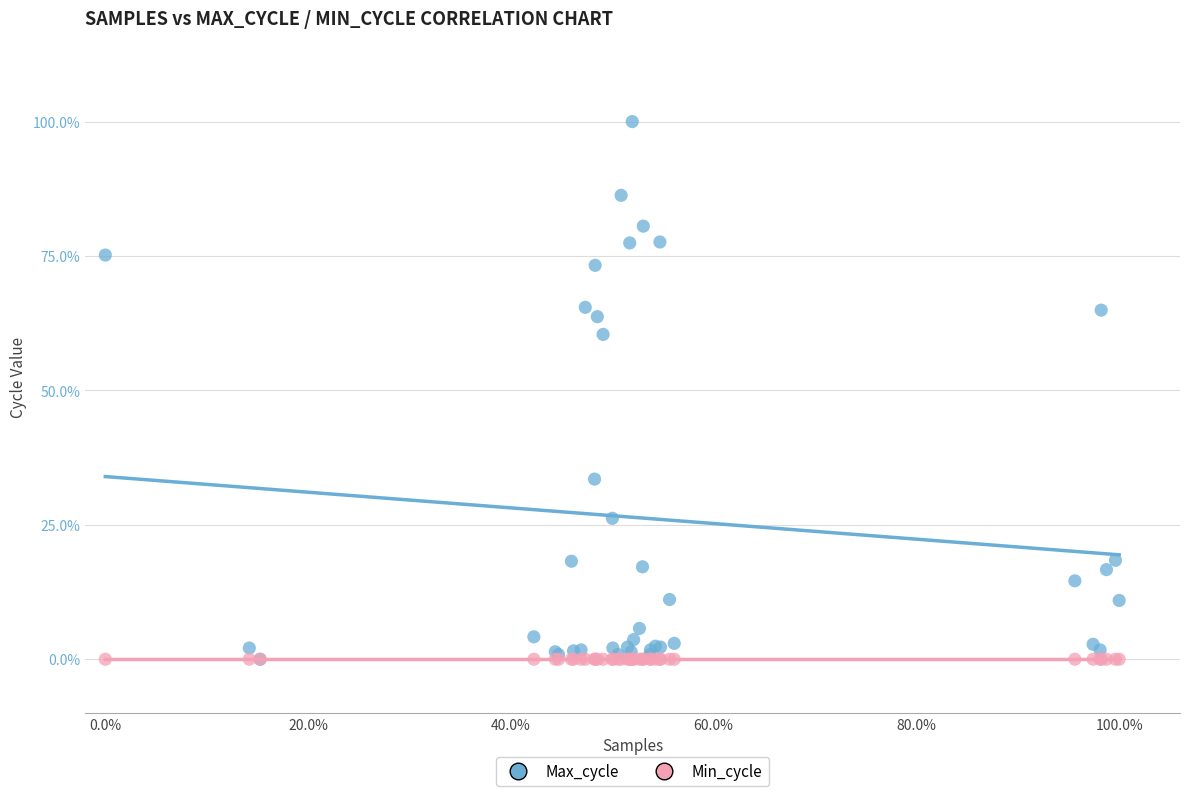

What are all the series names shown in the legend?

Max_cycle, Min_cycle